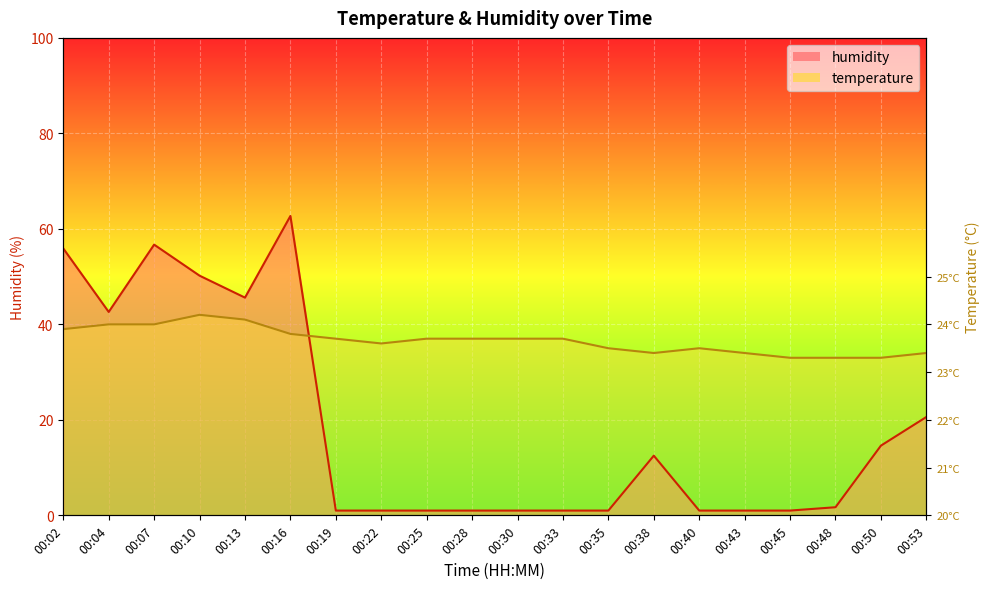

Which category has the lowest value across all series?

00:19